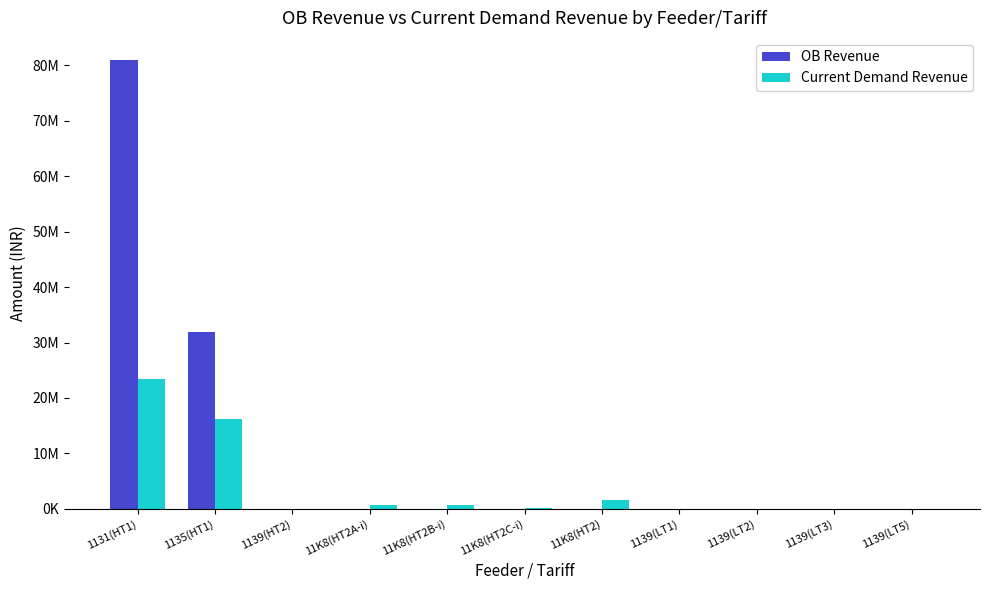

Which series changed the most between 11K8(HT2C-i) and 11K8(HT2)?

Current Demand Revenue